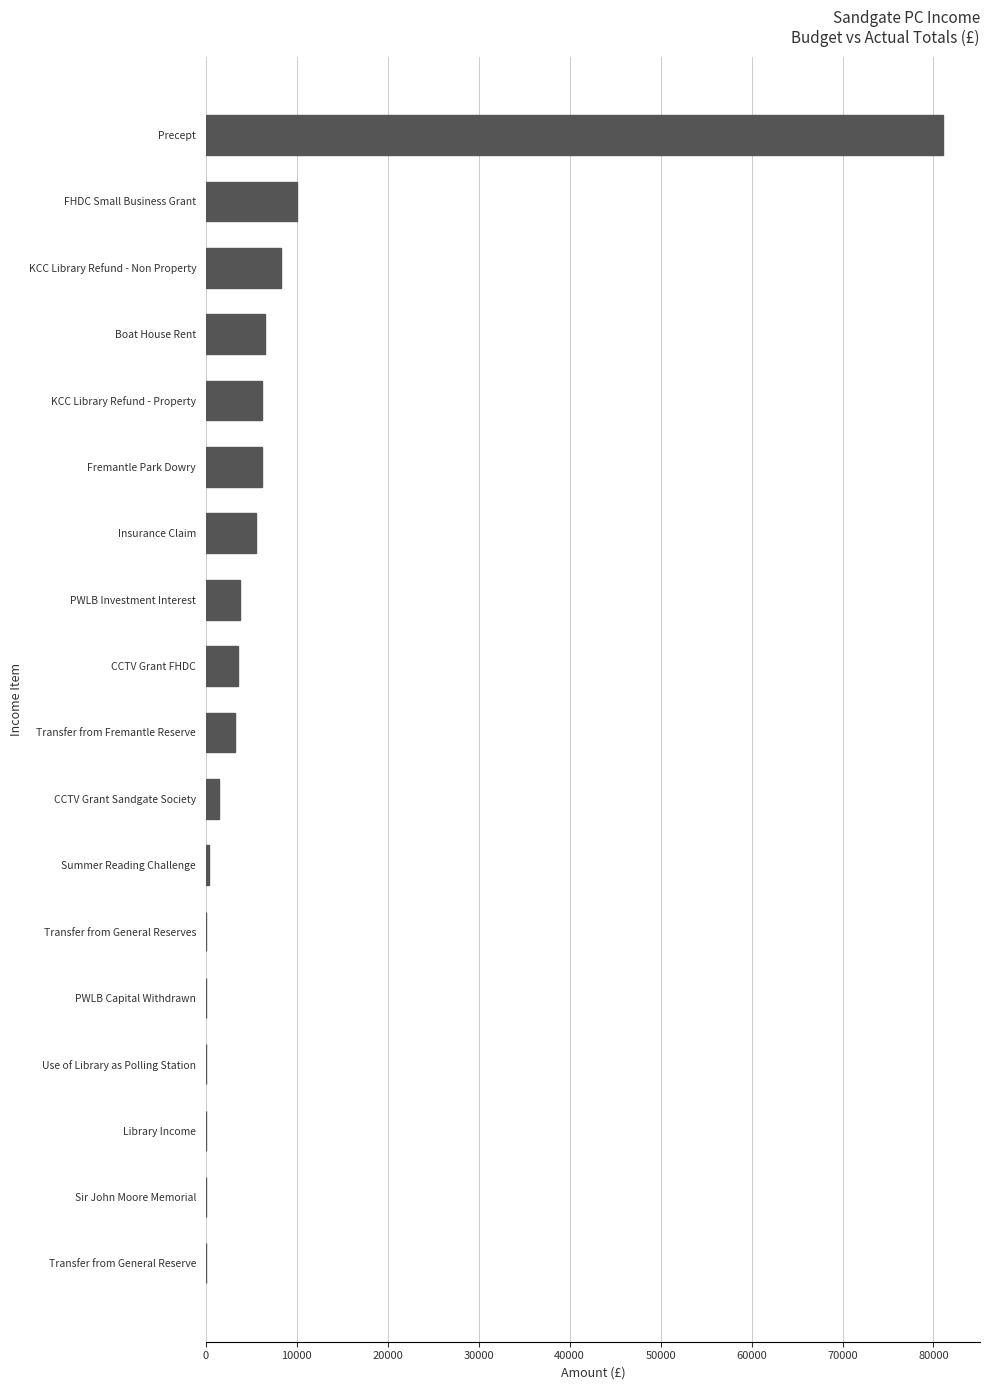

Approximately how many times larger is the value at Precept compared to KCC Library Refund - Property?

13.0